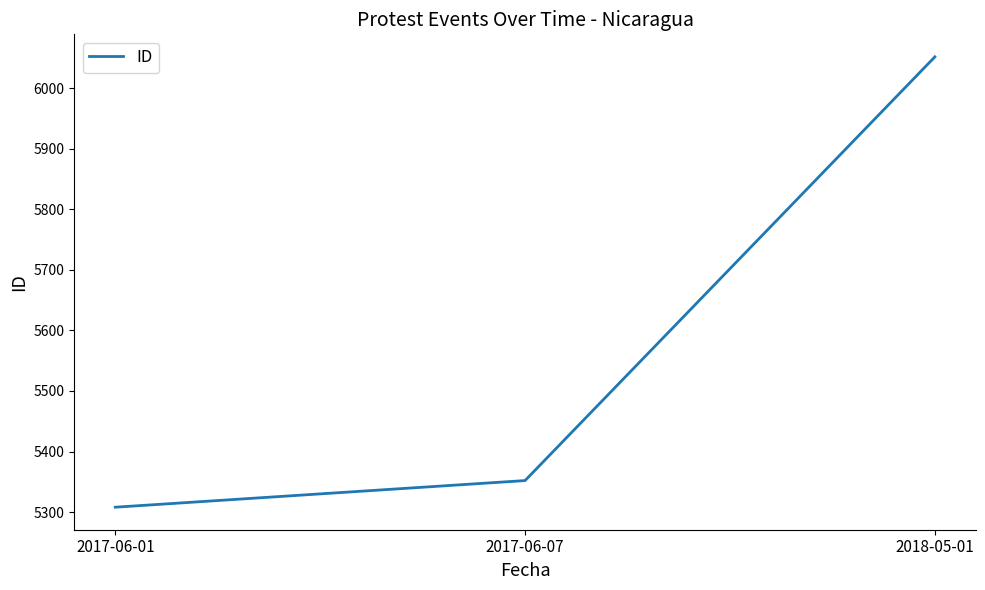

What is the difference between the values at 2017-06-07 and 2018-05-01?

700